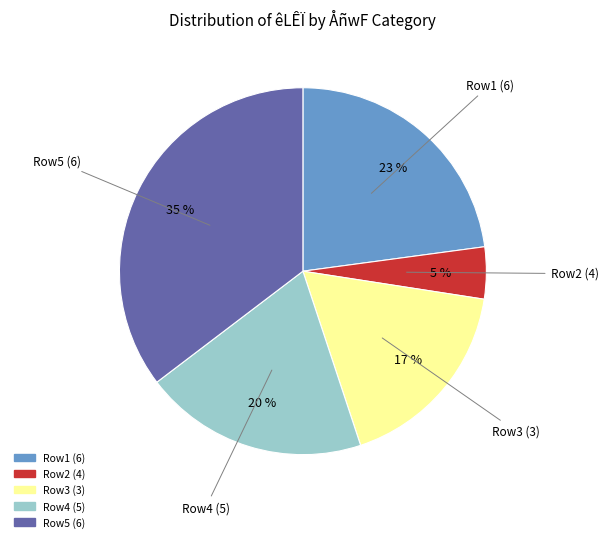

Which category has the biggest portion of the pie?

Row5 (6)